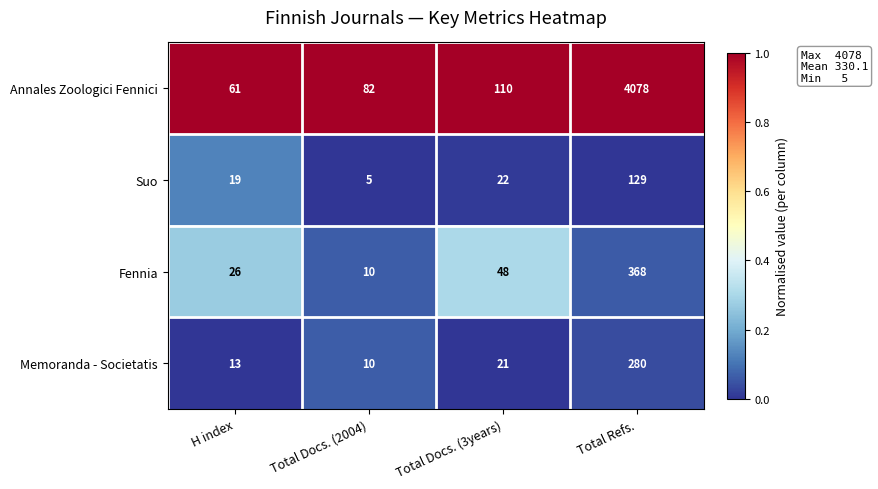

Which series changed the most between H index and Total Refs.?

Annales Zoologici Fennici